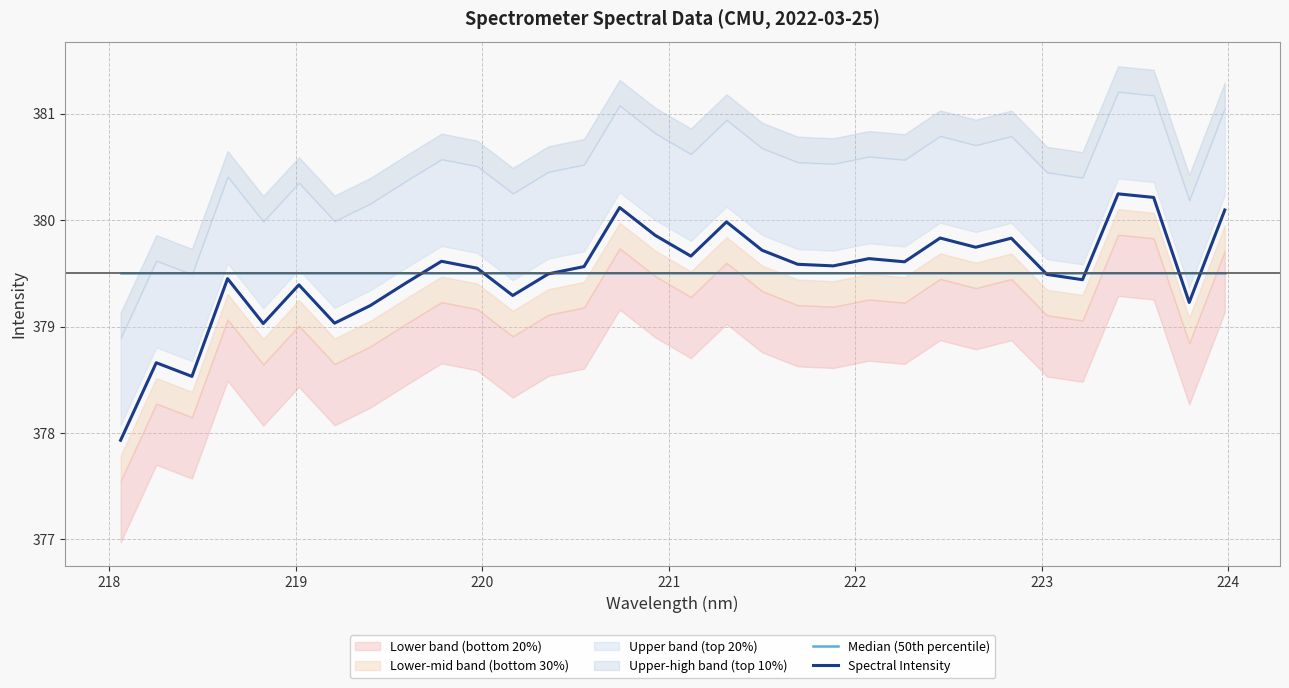

Rank the series by their average value, from highest to lowest.

Spectral Intensity, Median (50th percentile)